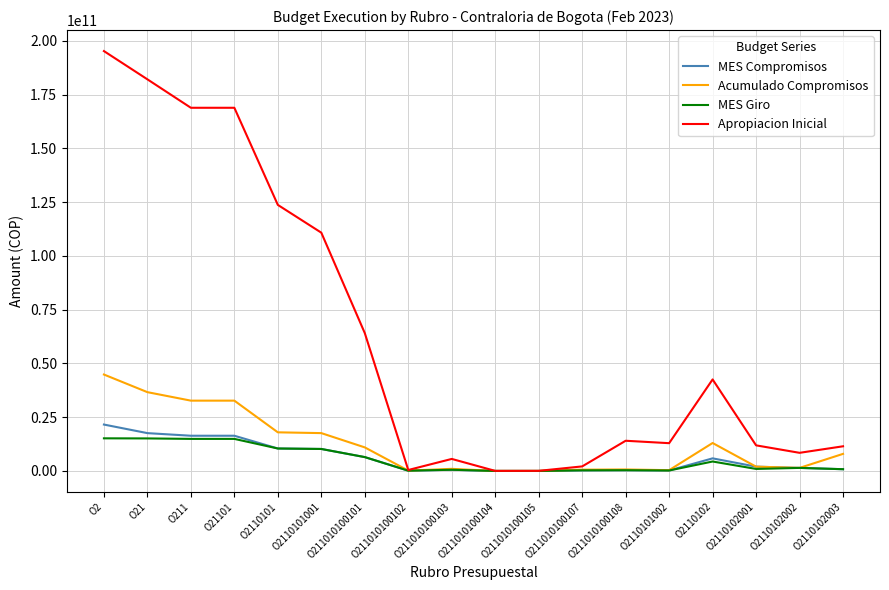

What is the greatest value displayed?

195251160000